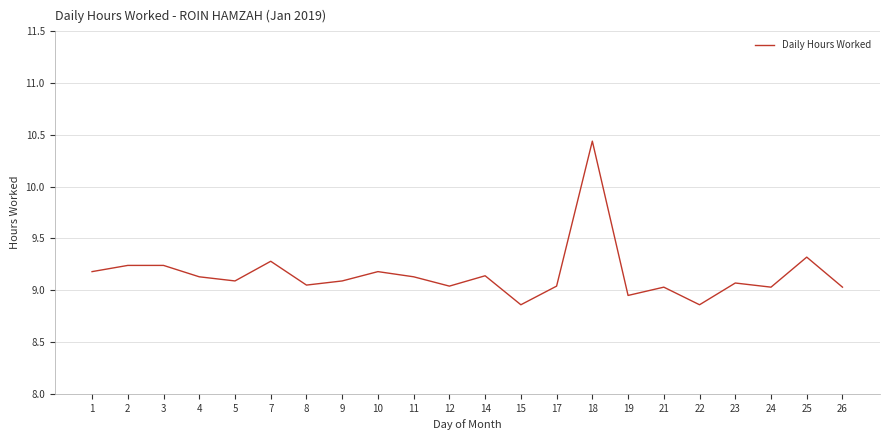

Does the chart display data point markers on the line(s)?

No